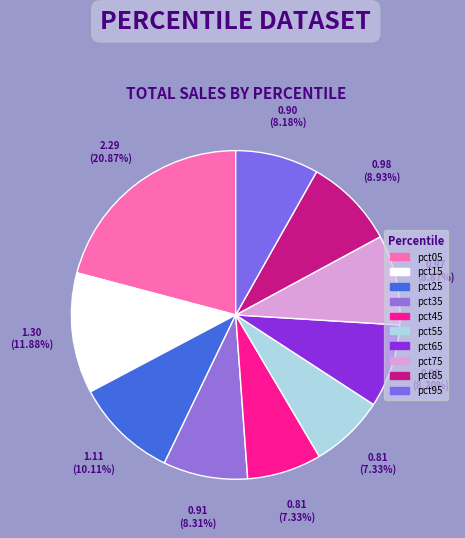

Is it true that pct65 is 8% of the pie?

True